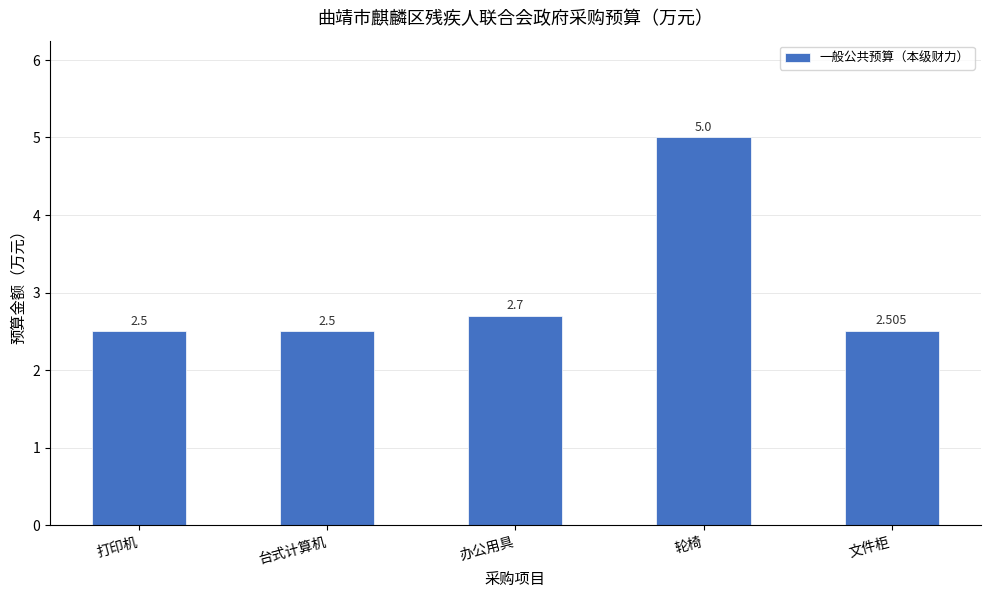

Between 轮椅 and 台式计算机, which is larger?

轮椅